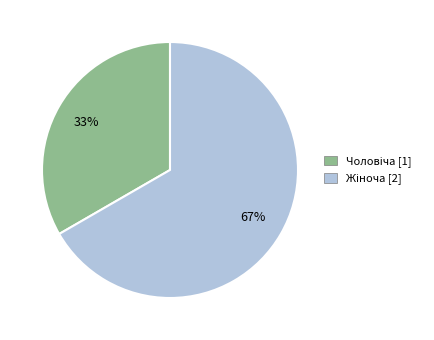

Does any single category account for the majority?

Yes